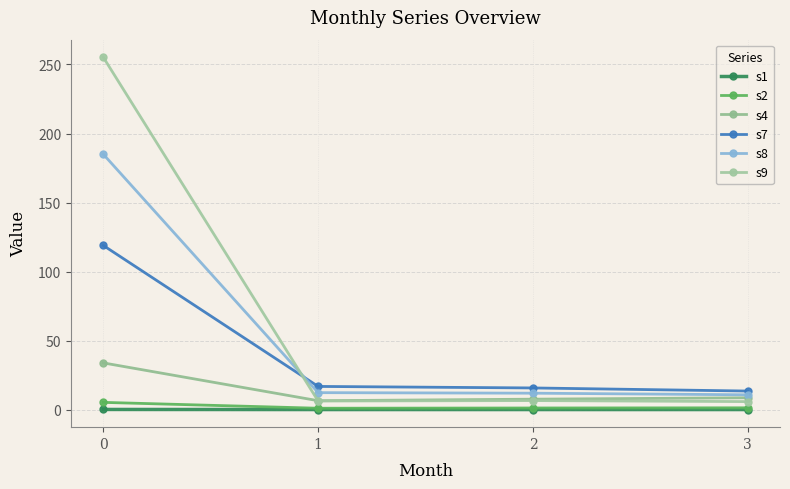

Count the number of categories in the chart.

4